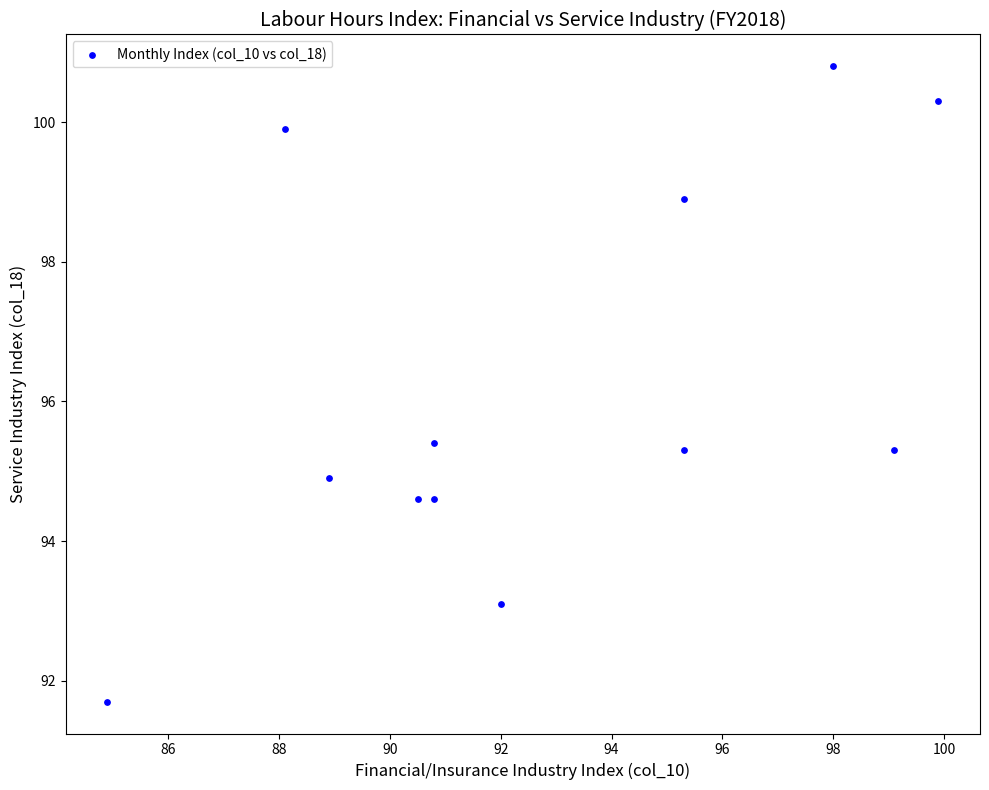

What is the average X value?

92.8